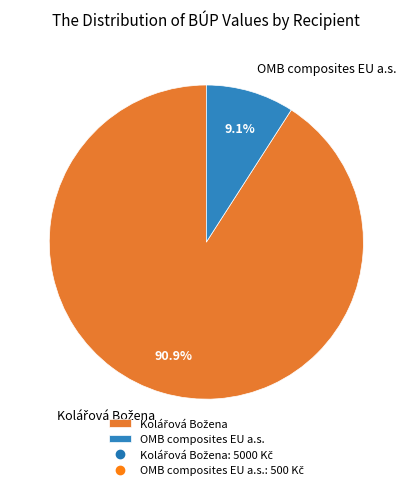

Is there a majority slice in this chart?

Yes